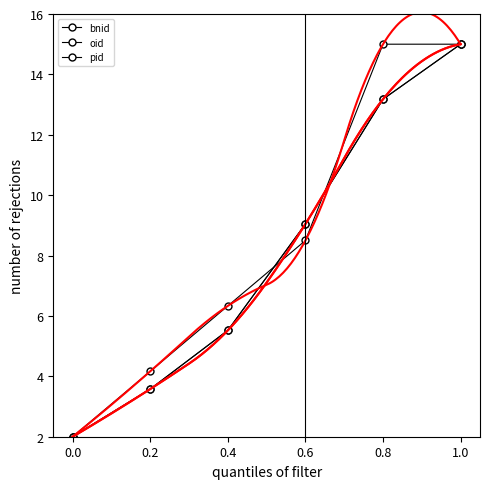

True or false: bnid has a value of 23.6 at 1.0.

False